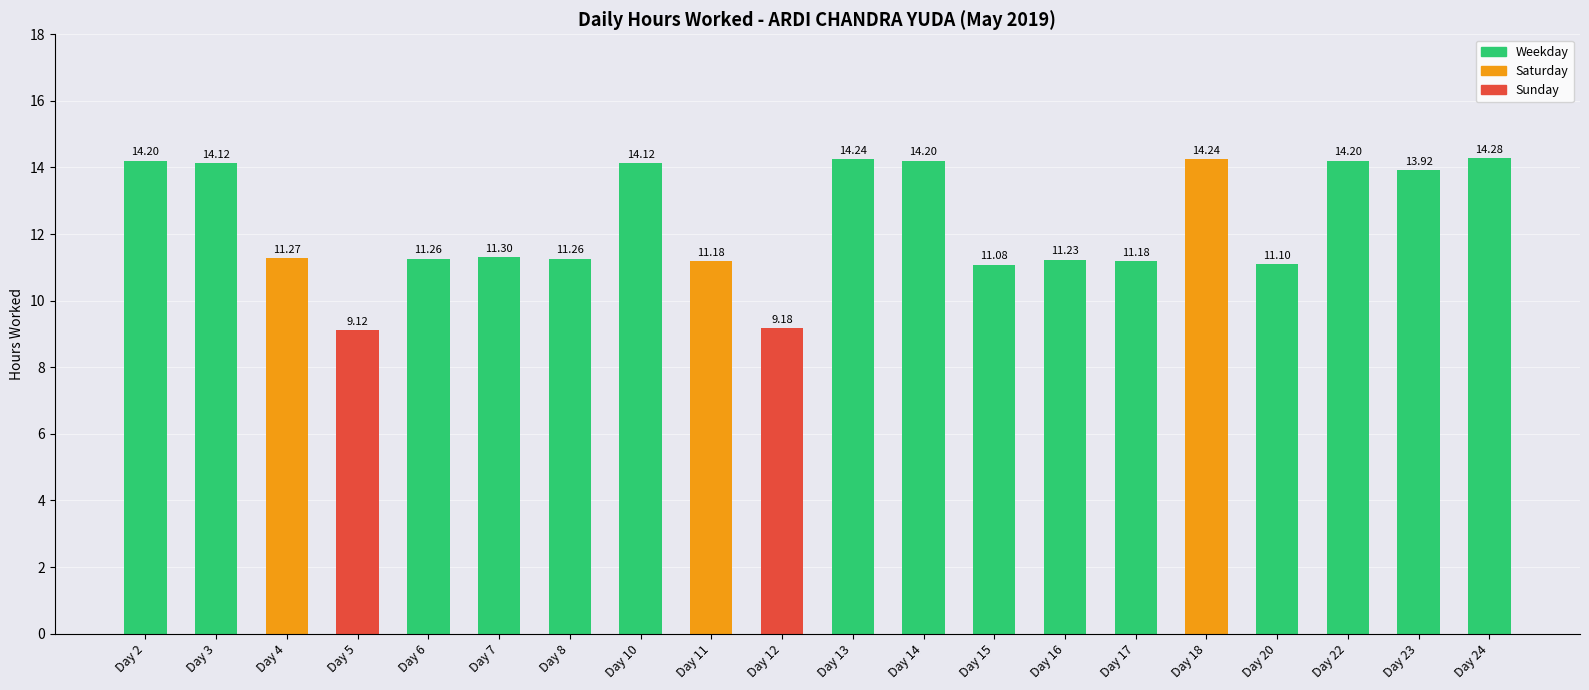

Reading left to right, extract all data points from this chart.

Day 2=14.2	Day 3=14.1	Day 4=11.3	Day 5=9.1	Day 6=11.3	Day 7=11.3	Day 8=11.3	Day 10=14.1	Day 11=11.2	Day 12=9.2	Day 13=14.2	Day 14=14.2	Day 15=11.1	Day 16=11.2	Day 17=11.2	Day 18=14.2	Day 20=11.1	Day 22=14.2	Day 23=13.9	Day 24=14.3